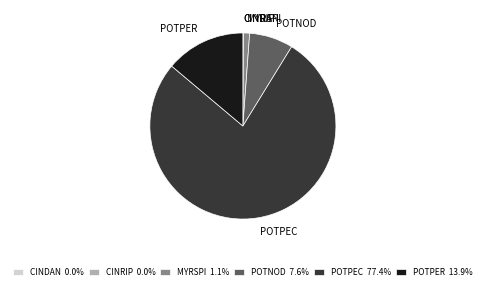

Is there any slice that represents more than half of the pie?

Yes